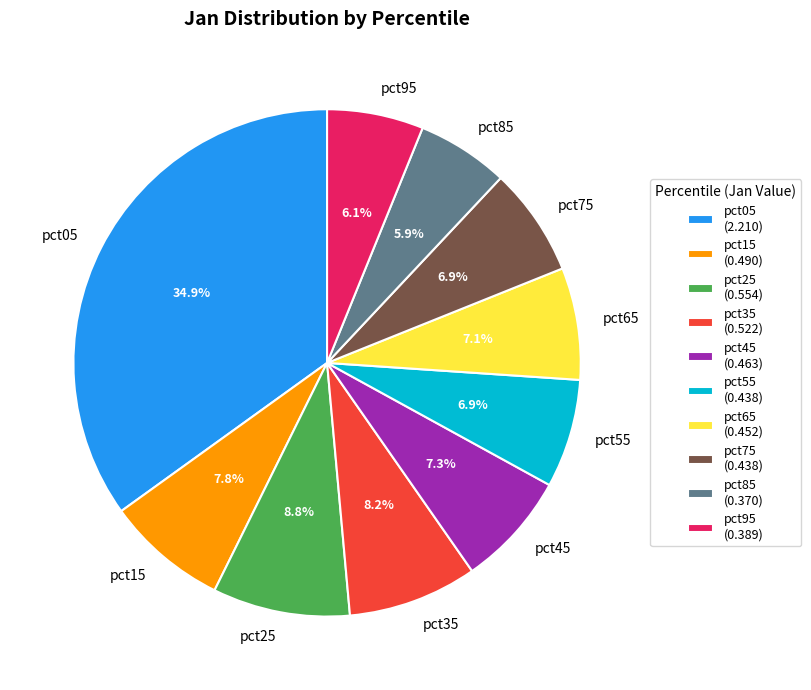

What percentage is NOT represented by pct75?

93.1%